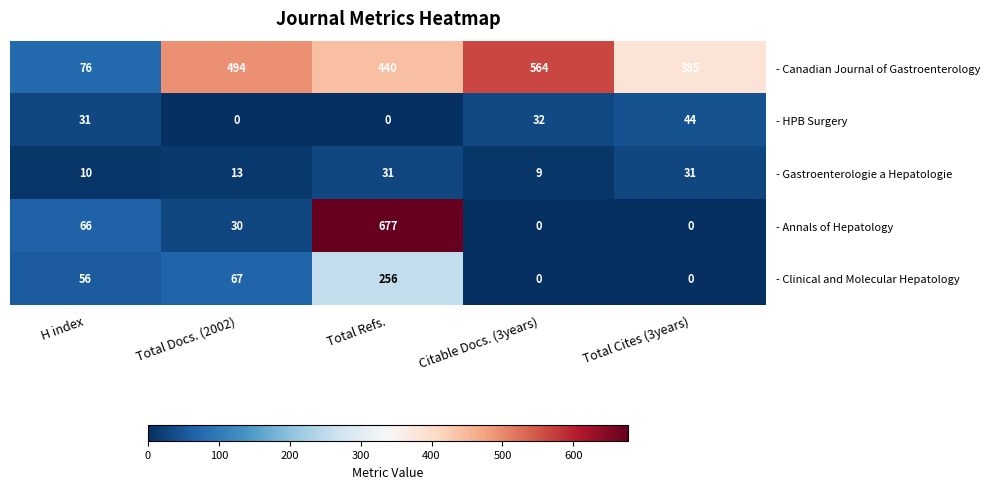

At which label does - HPB Surgery first exceed 31?

Citable Docs. (3years)